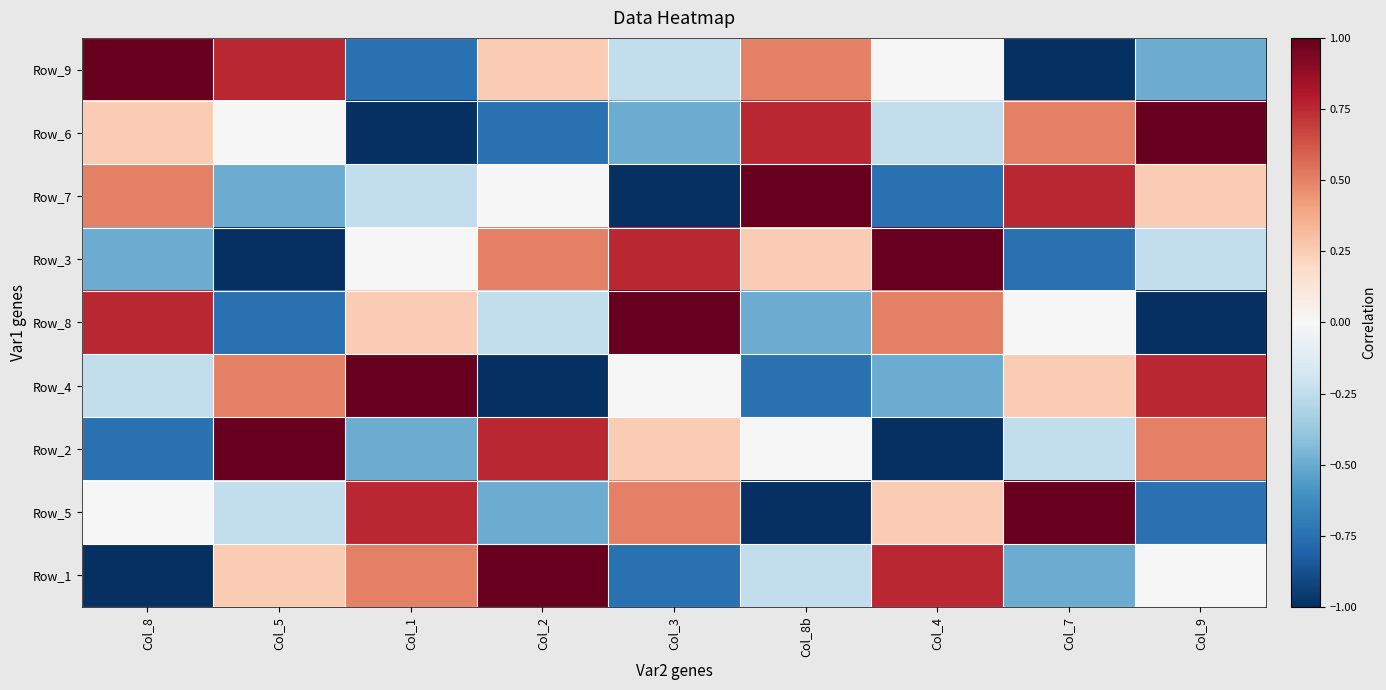

Between Col_2 and Col_3, which series saw the biggest shift?

Row_1